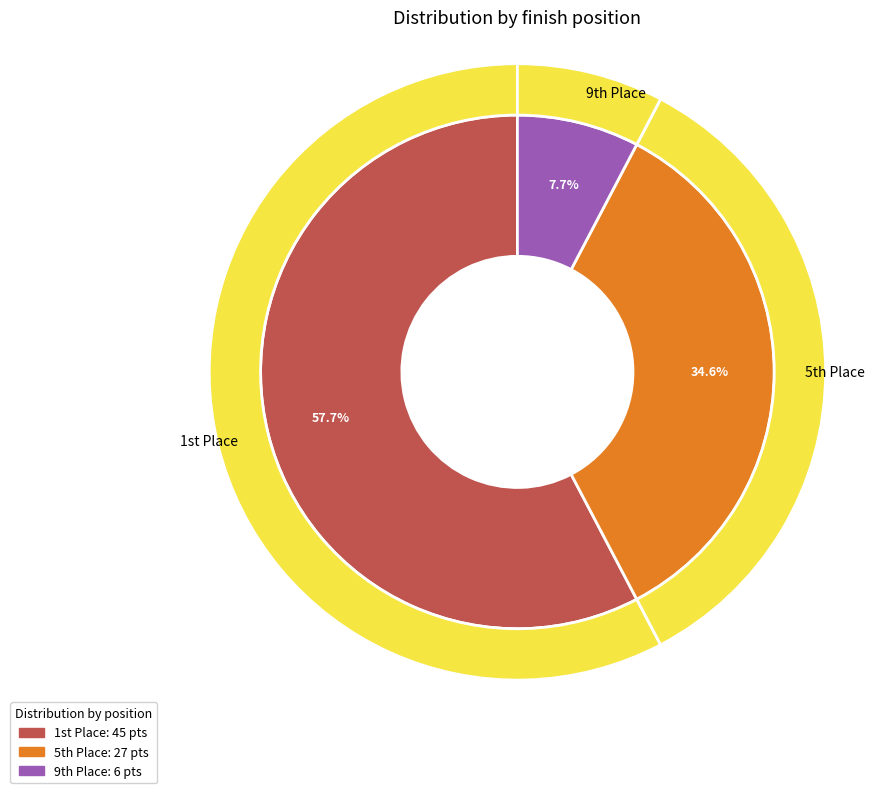

Between 9 and 99, which is larger?

9